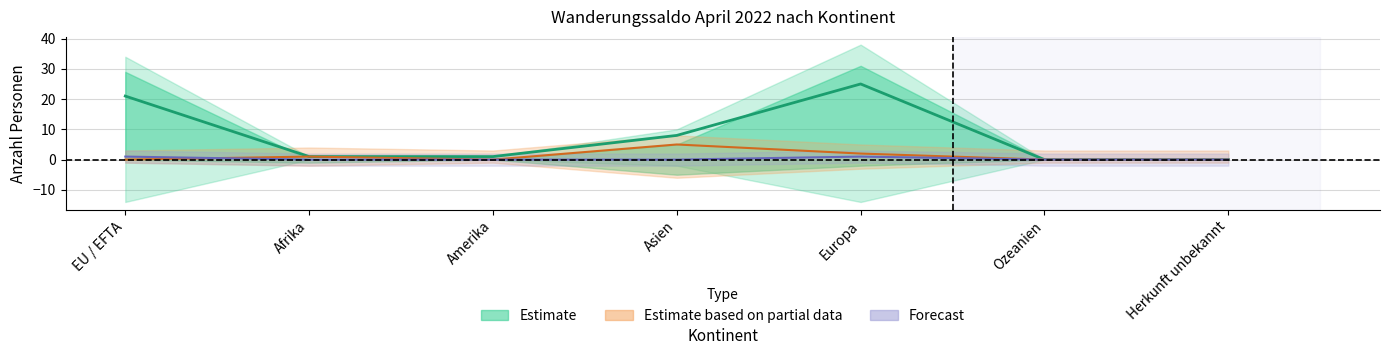

True or false: Übertritt_Asylprozess and Zunahme intersect in this chart.

False